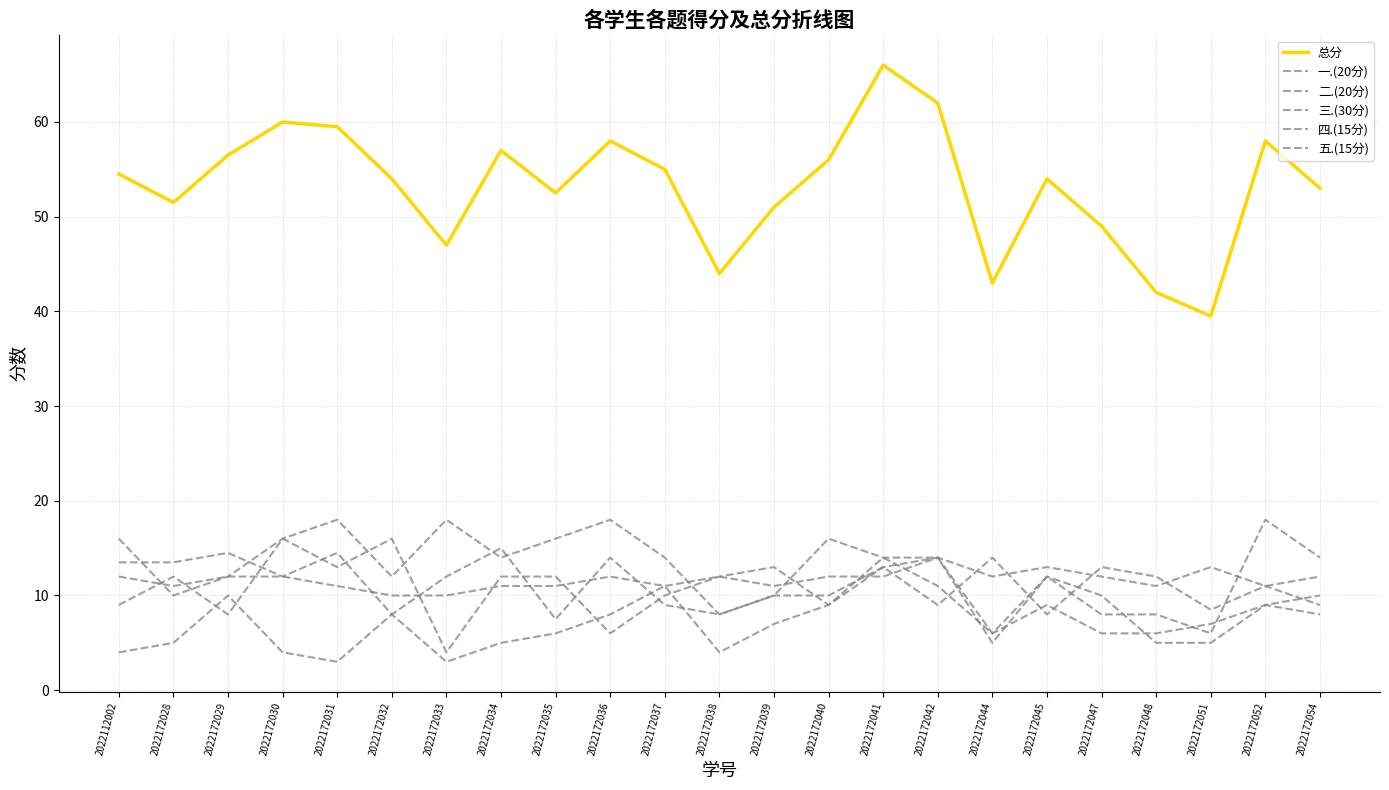

What is the sum of all 五.(15分) values?

268.0